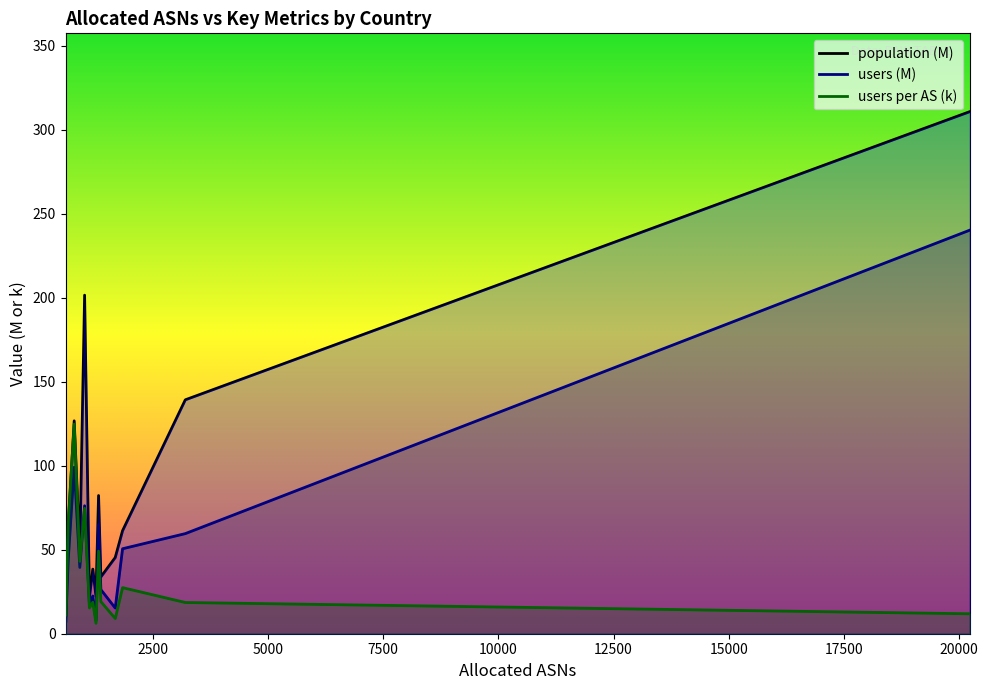

The value of users per AS (k) at 12500 is 101.2. True or false?

False